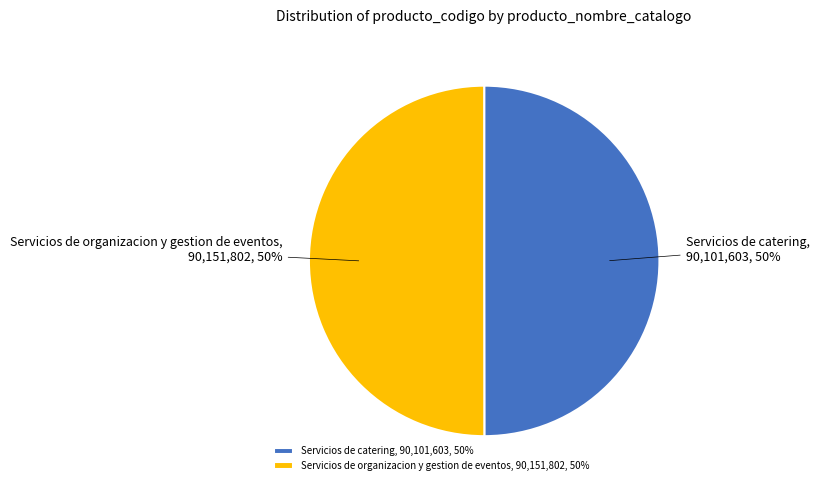

Combined, do Servicios de catering and Servicios de organizacion y gestion de eventos account for over 50%?

Yes